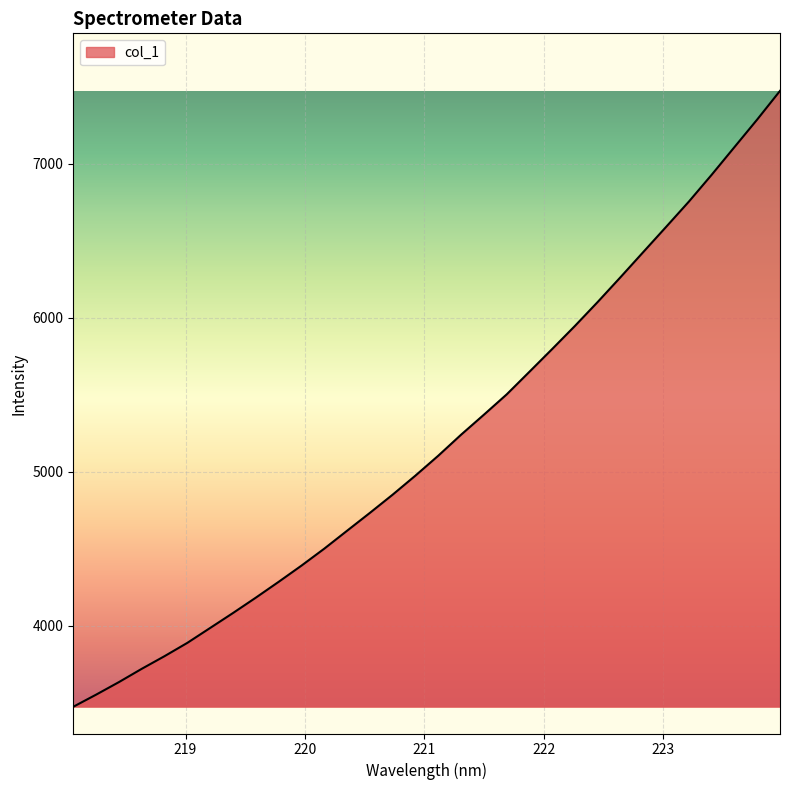

What is the smallest value displayed?

3473.1